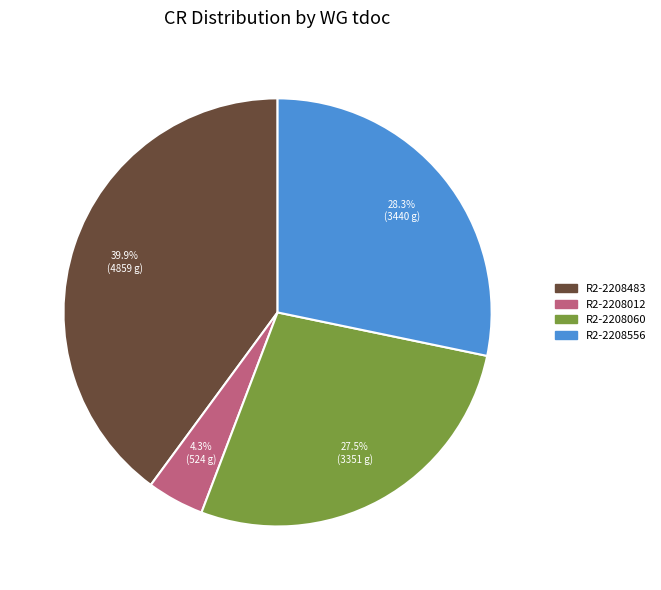

Count the number of slices in the pie.

4